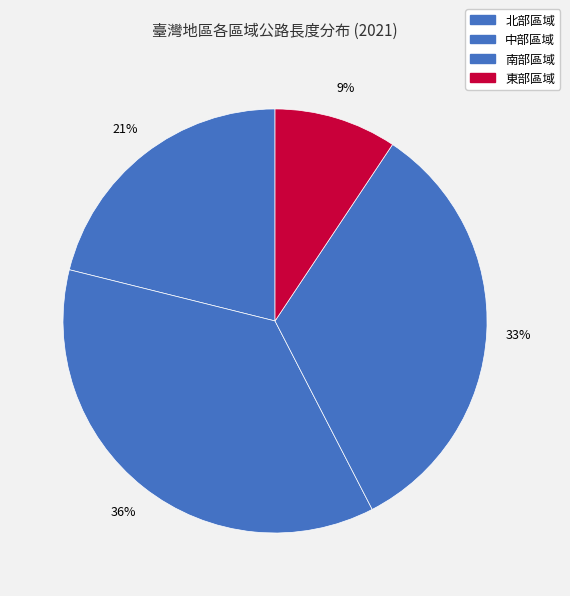

True or false: 東部區域 accounts for 9% of the total.

True